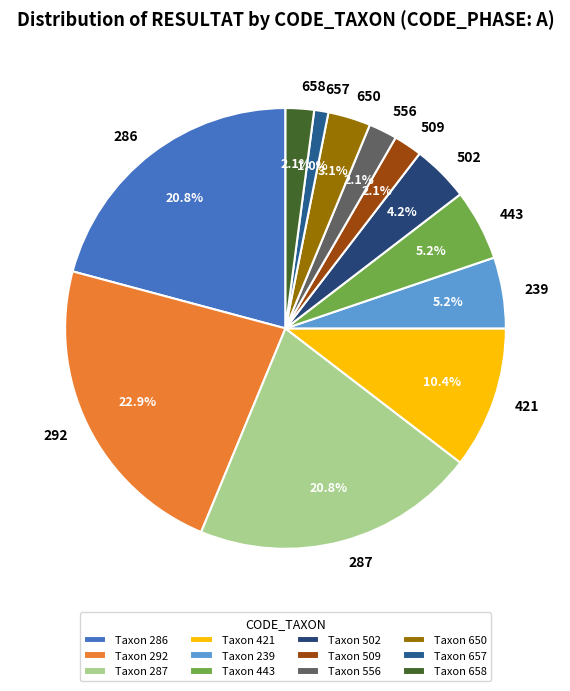

What percentage is NOT represented by 556?

97.9%